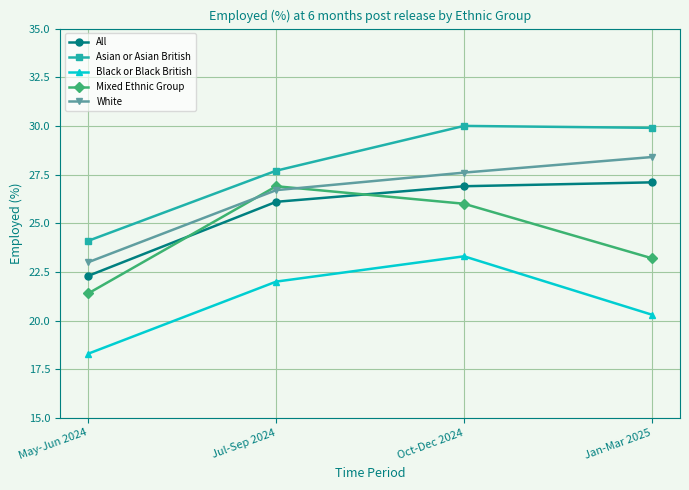

At which category is the sum across all series the highest?

Oct-Dec 2024